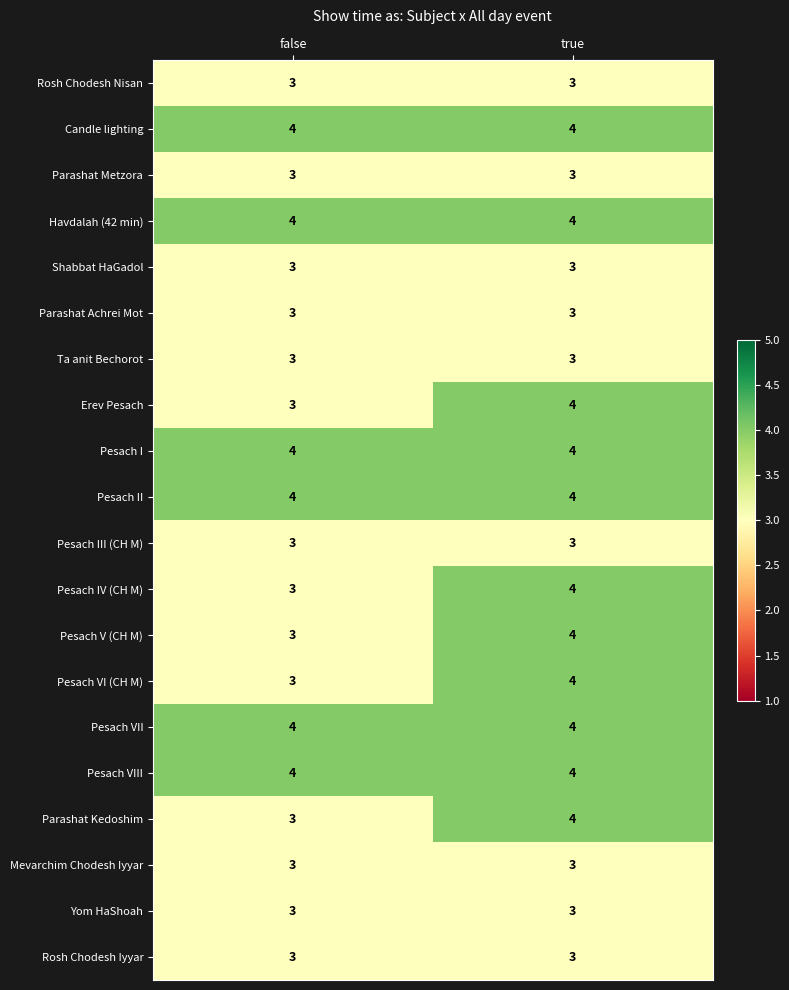

What is the greatest value displayed?

4